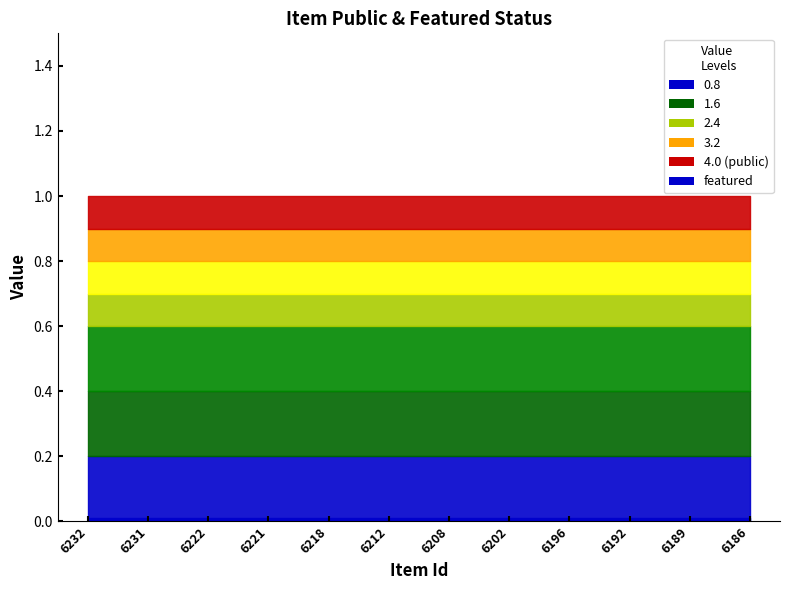

What is the sum of the public values at 6208 and 6196?

2